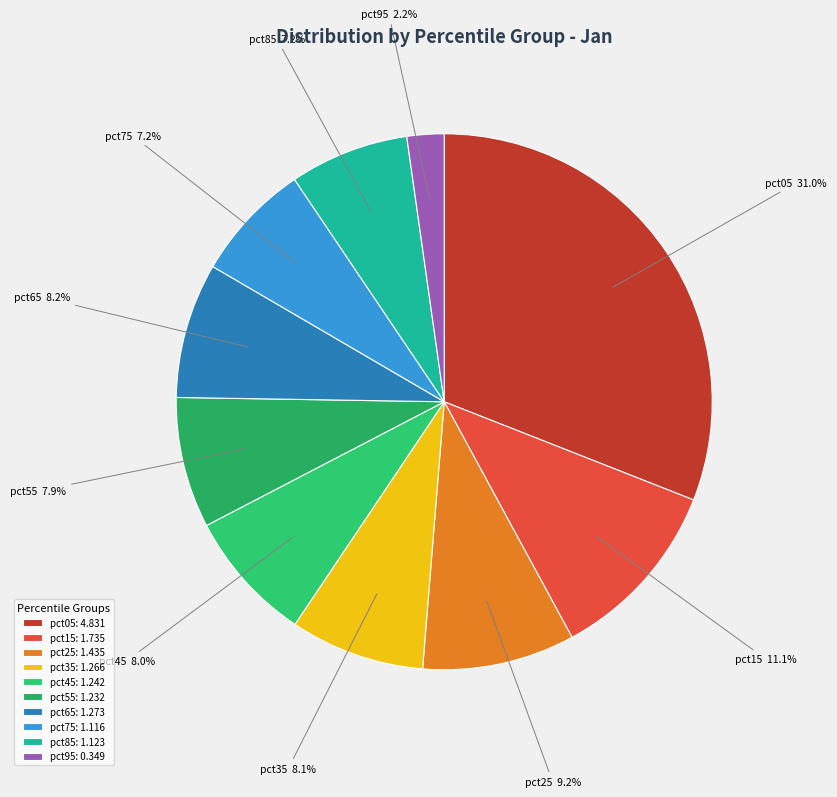

Combined, do pct85 and pct25 account for over 50%?

No